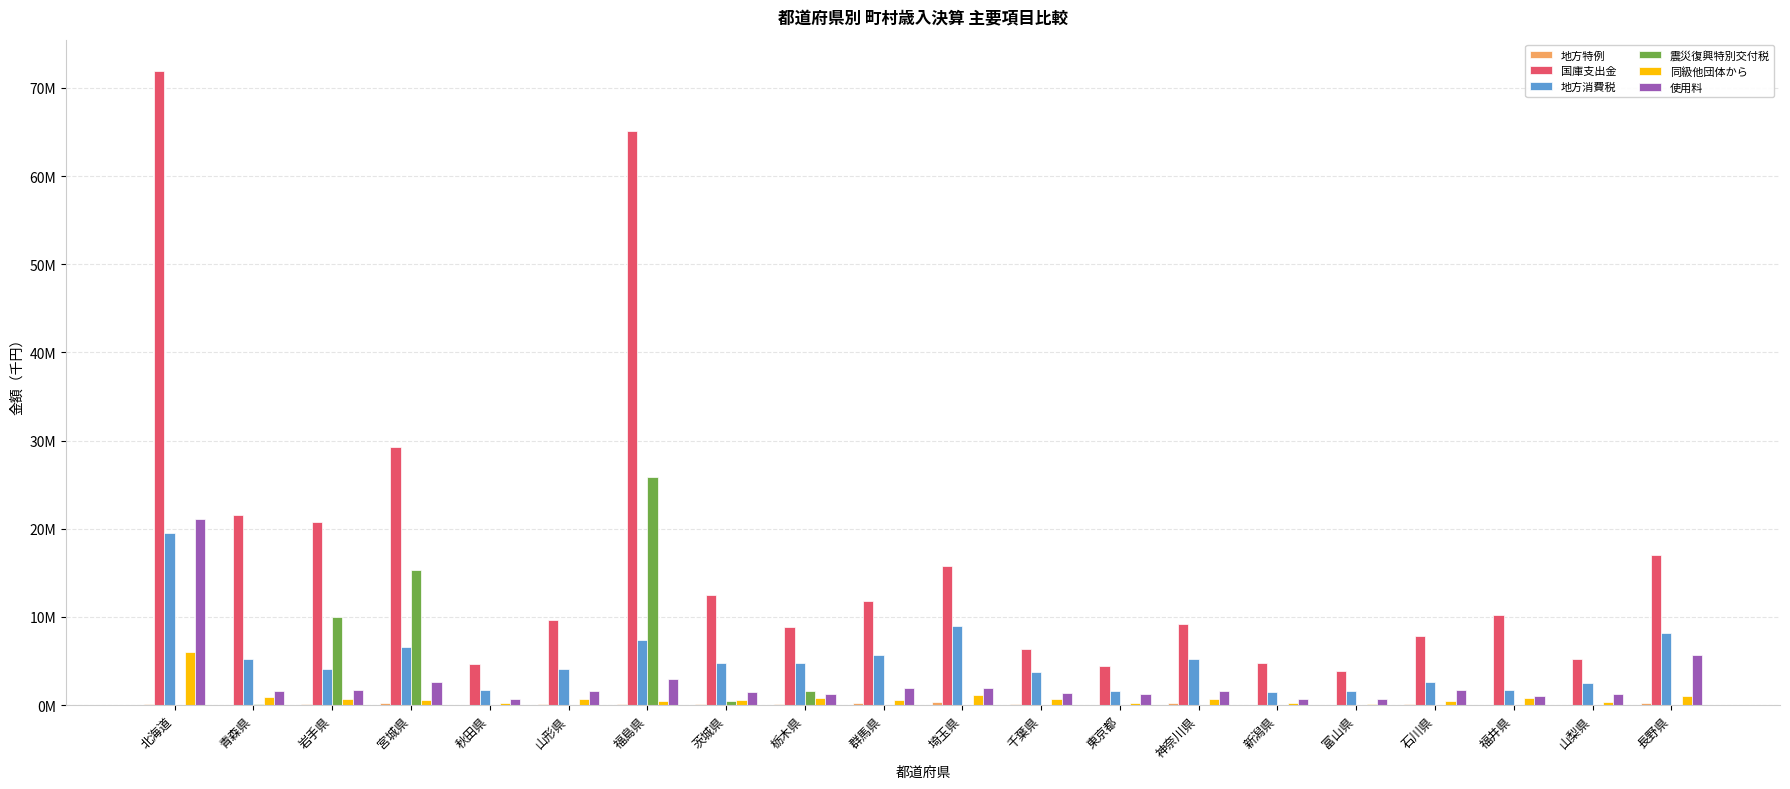

Which series has the largest total across all categories?

国庫支出金